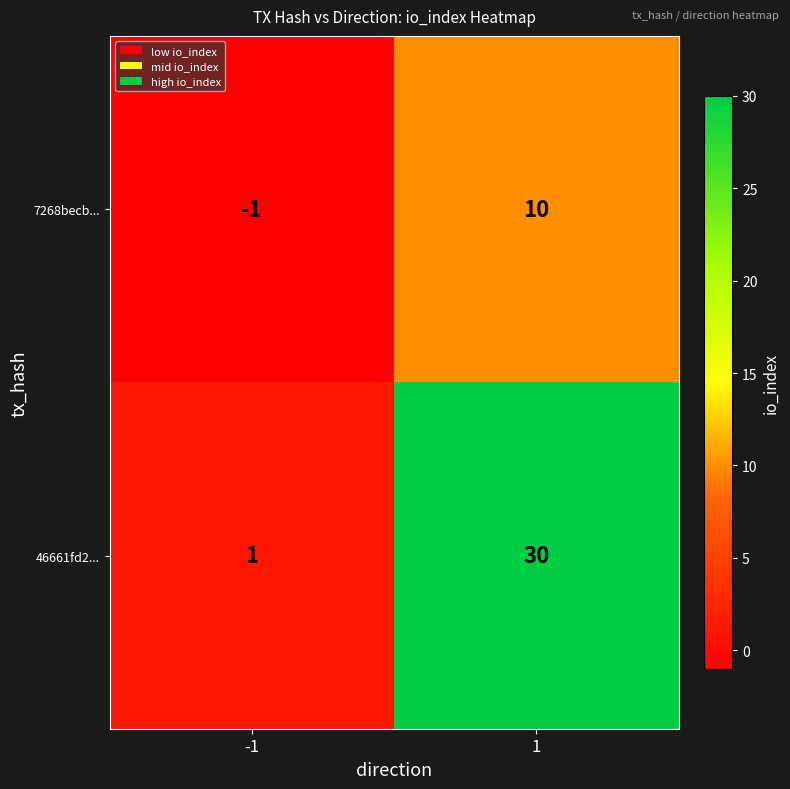

What is the spread (max minus min) of values at 1?

20